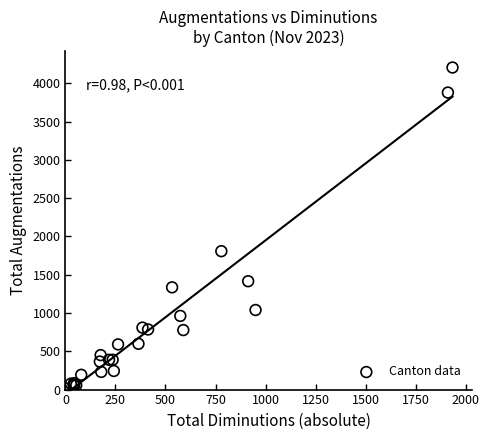

What Y value in the scatter plot is closest to 2110?

1807